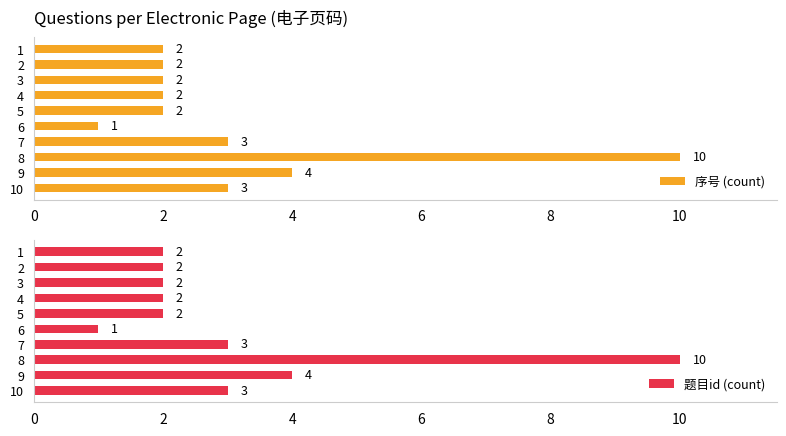

Is it true that 序号 (count) equals 4 at 7?

False